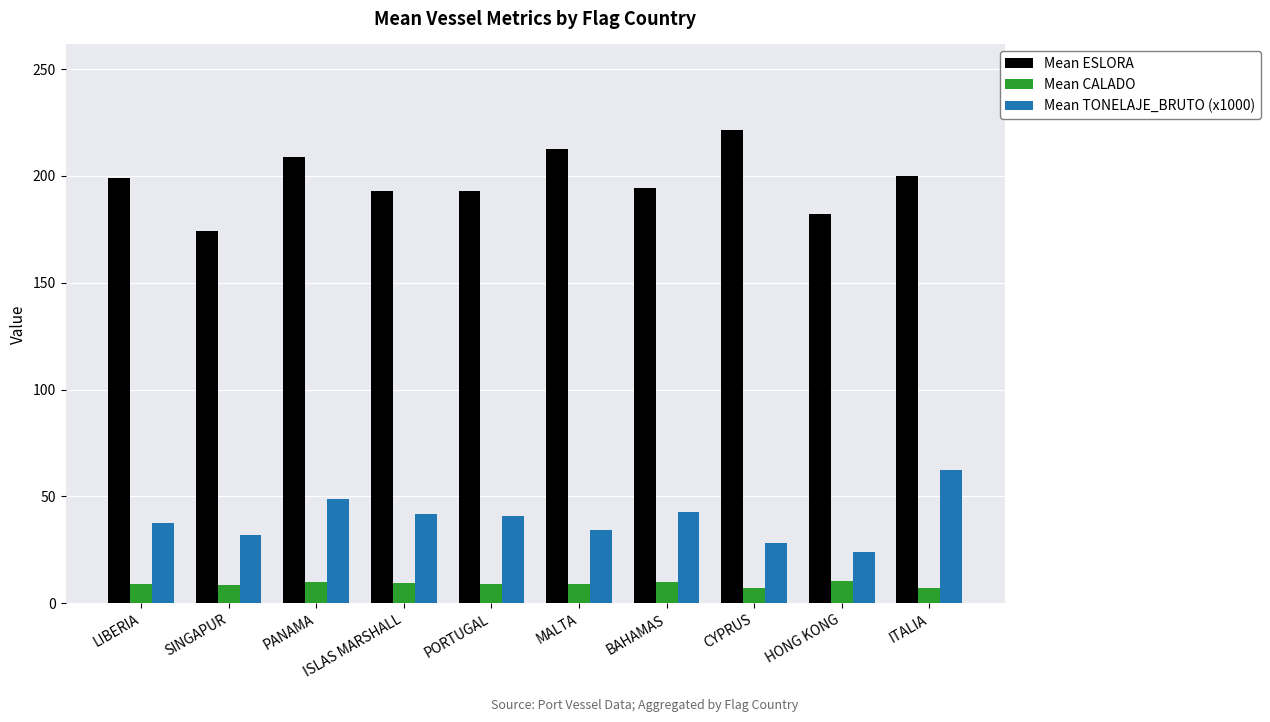

Between LIBERIA and SINGAPUR, which series saw the biggest shift?

Mean ESLORA